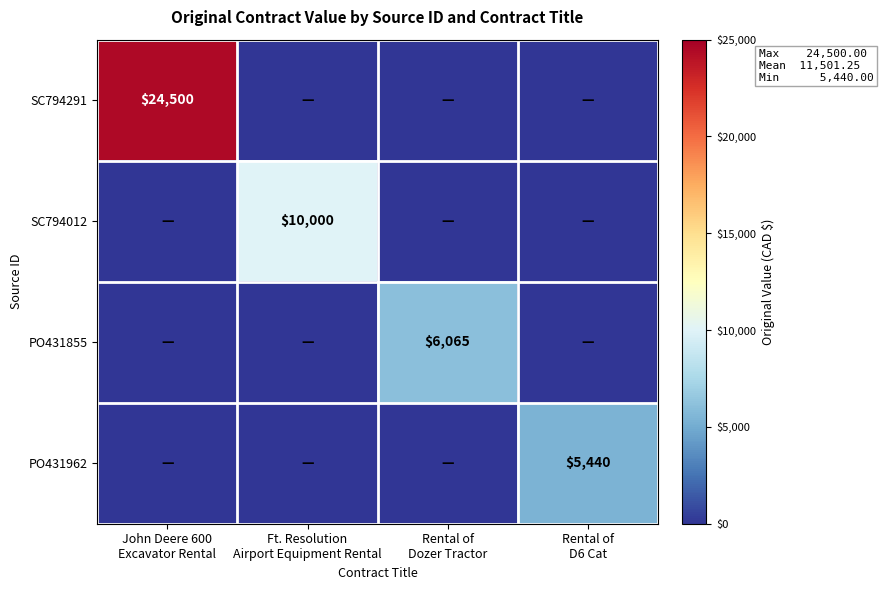

List the labels in order of PO431855 value, smallest first.

John Deere 600 Excavator Rental, Ft. Resolution Airport Equipment Rental, Rental of D6 Cat, Rental of Dozer Tractor